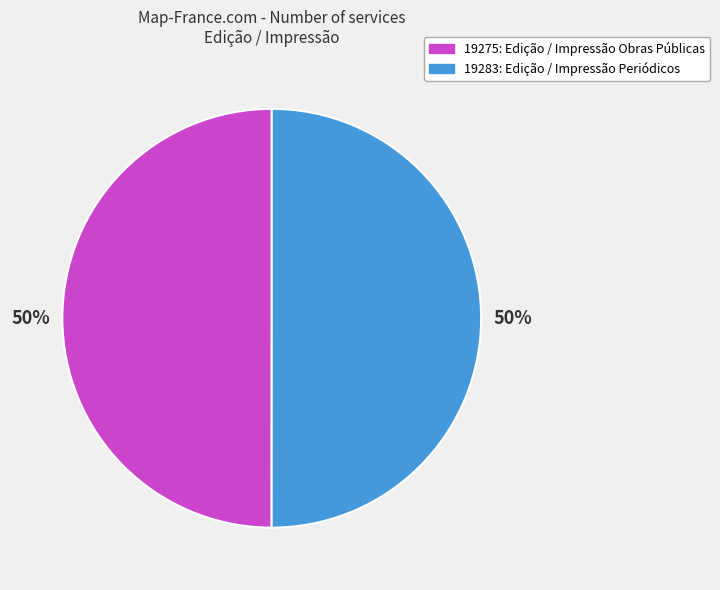

Do 19275: Edição / Impressão Obras Públicas and 19283: Edição / Impressão Periódicos together represent more than half of the pie?

Yes